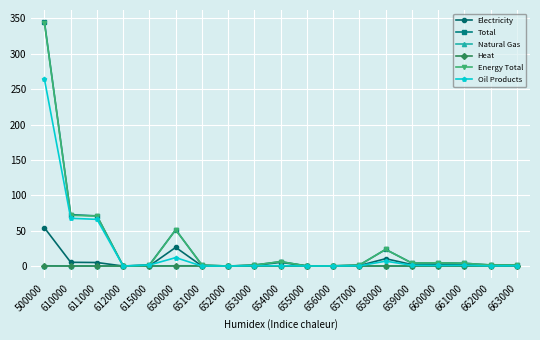

What is the sum of the Electricity values at 660000 and 661000?

4.0